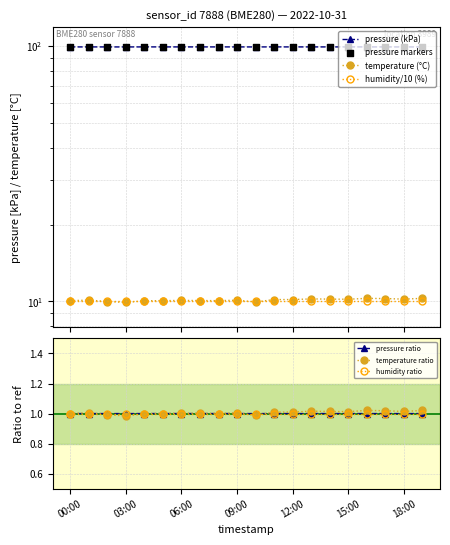

Is the value of pressure at 14:00 greater than the value of pressure_norm at 15:00?

Yes